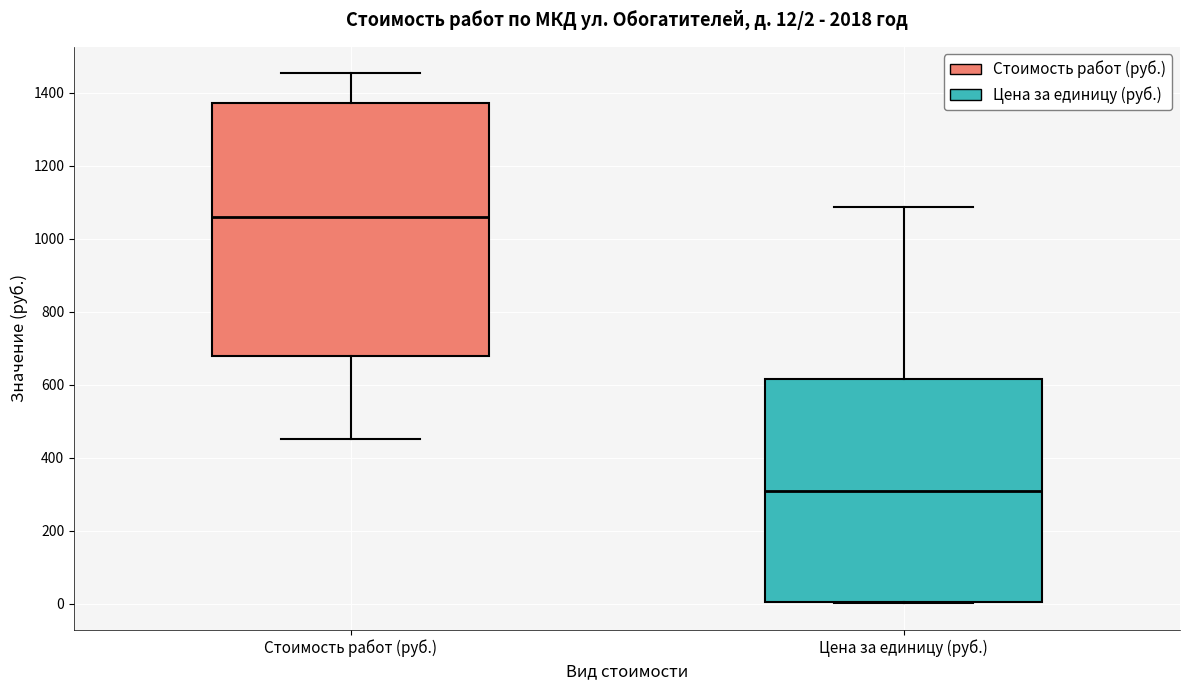

Which box has the highest median line?

Стоимость работ (руб.)